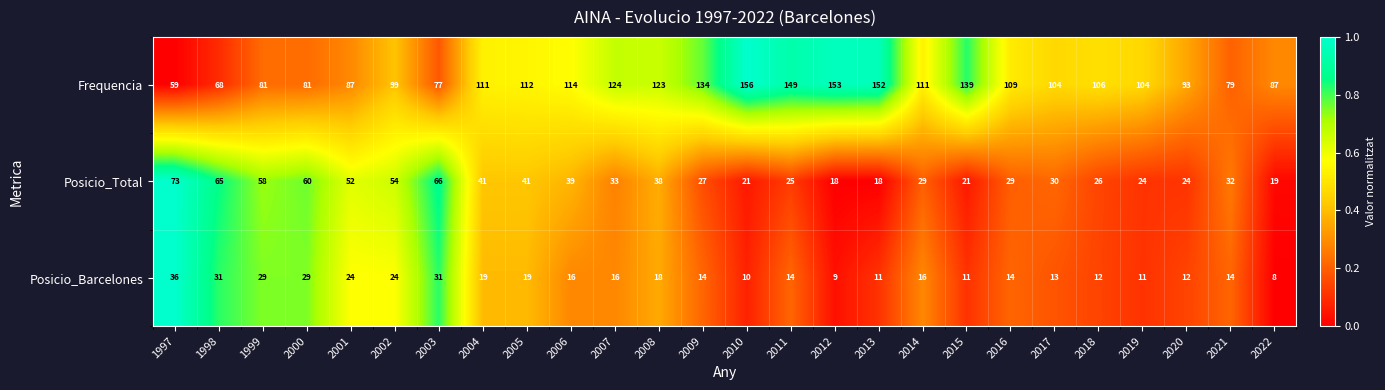

What value does the Posicio_Barcelones series have at 2022, to the nearest 10?

10